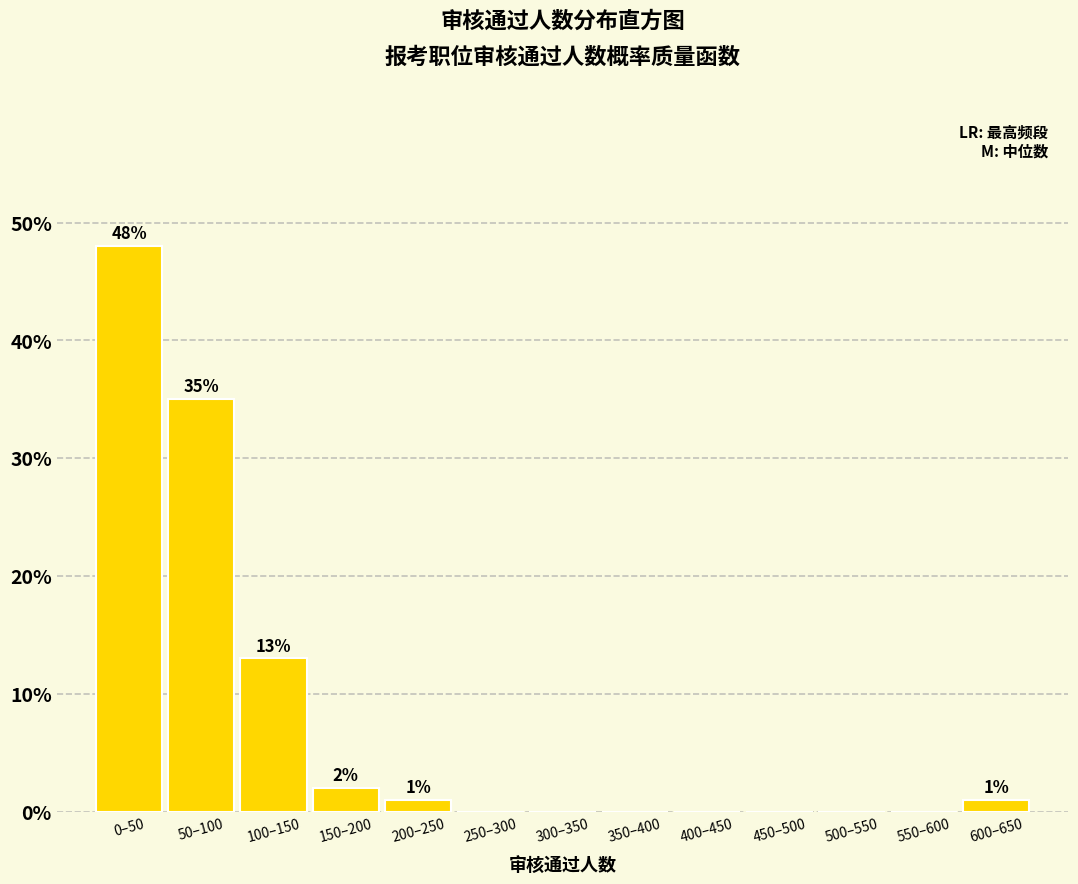

Reading right to left, what are all the values shown in this chart?

600–650=1	550–600=0	500–550=0	450–500=0	400–450=0	350–400=0	300–350=0	250–300=0	200–250=1	150–200=2	100–150=13	50–100=35	0–50=48